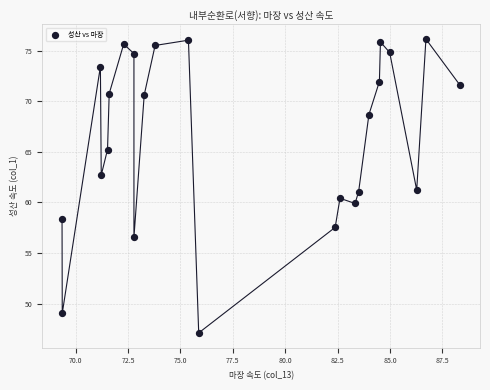

What is the range of X values (max minus min)?

19.0